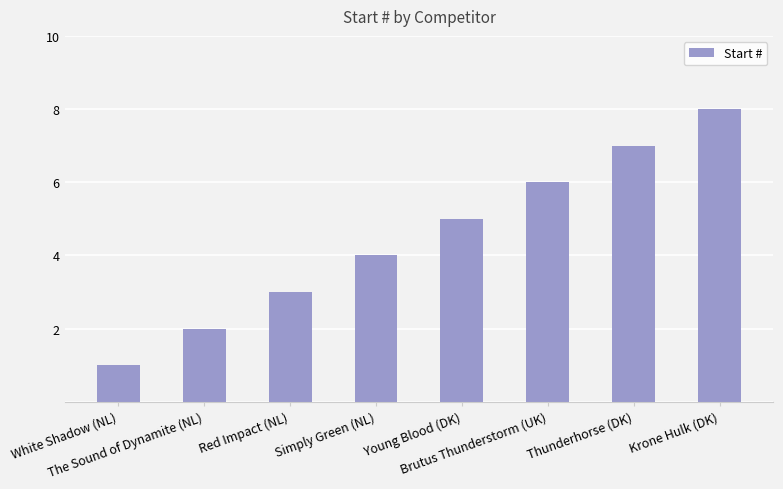

Which category has the highest value across all series?

Krone Hulk (DK)